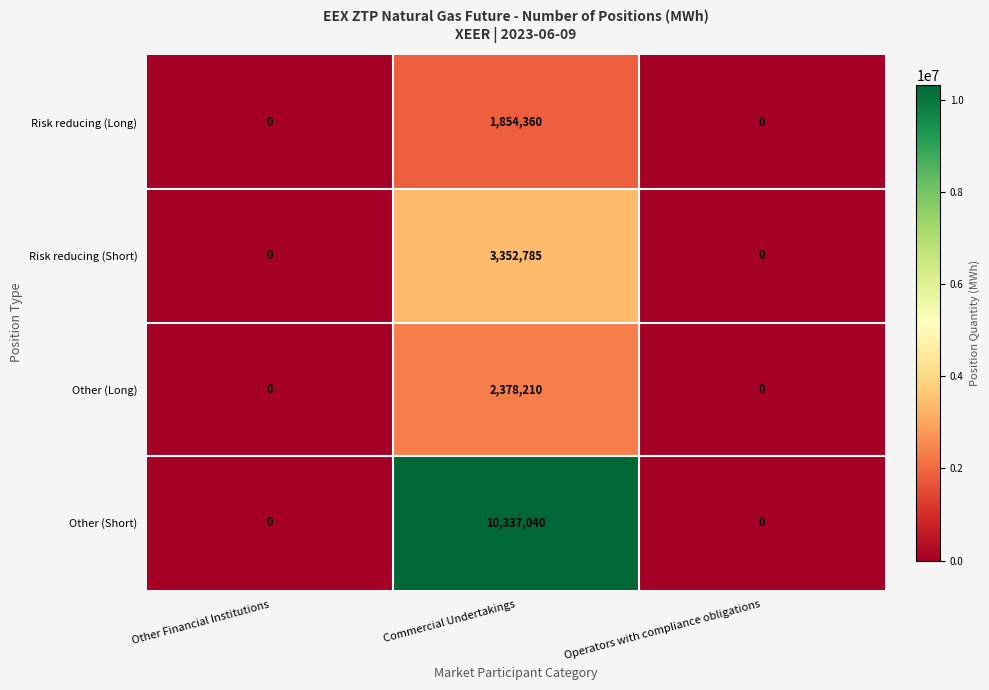

Reading left to right, transcribe all the data shown in this chart.

Risk reducing (Long): 0	1854360	0
Risk reducing (Short): 0	3352785	0
Other (Long): 0	2378210	0
Other (Short): 0	10337040	0